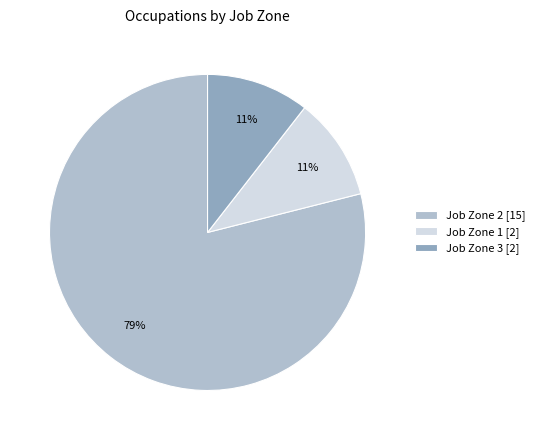

True or false: Job Zone 3 [2] accounts for 20% of the total.

False